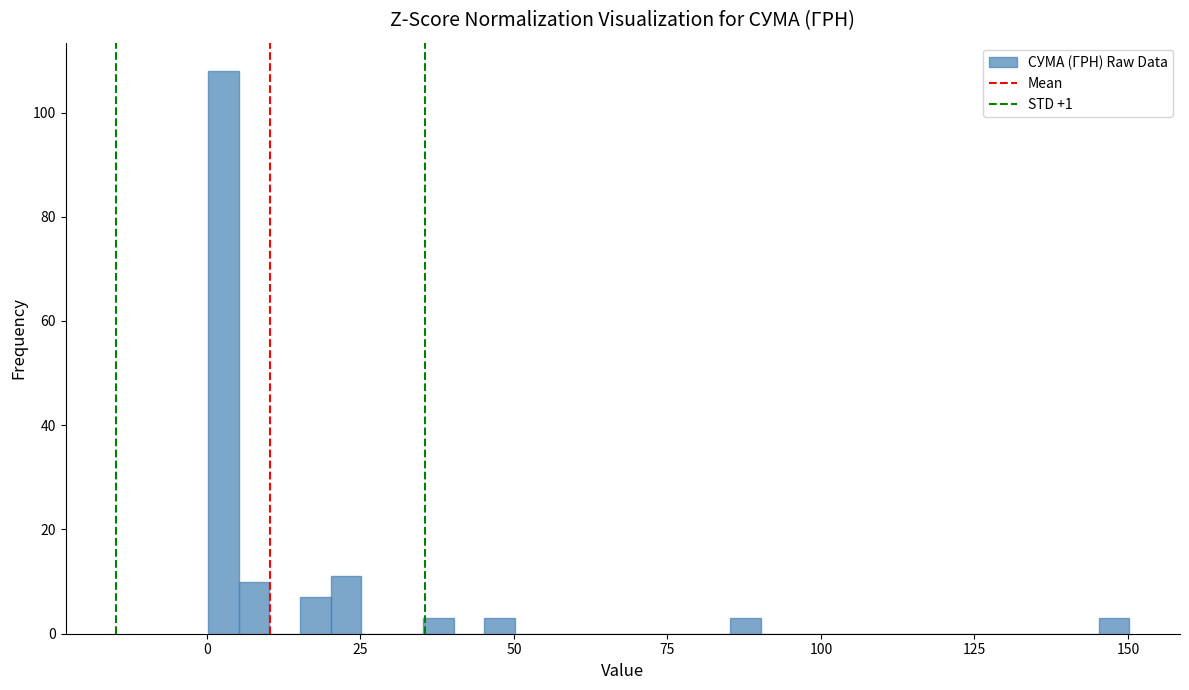

Read against the x-axis, roughly where is the centre of the tallest bar?

5